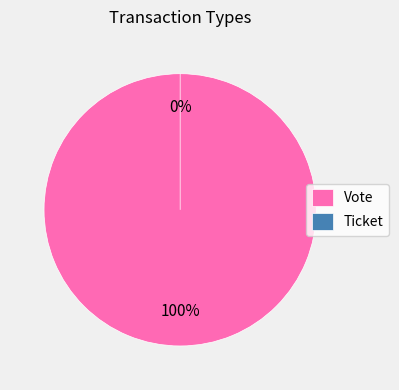

Which category has the smallest portion of the pie?

Ticket